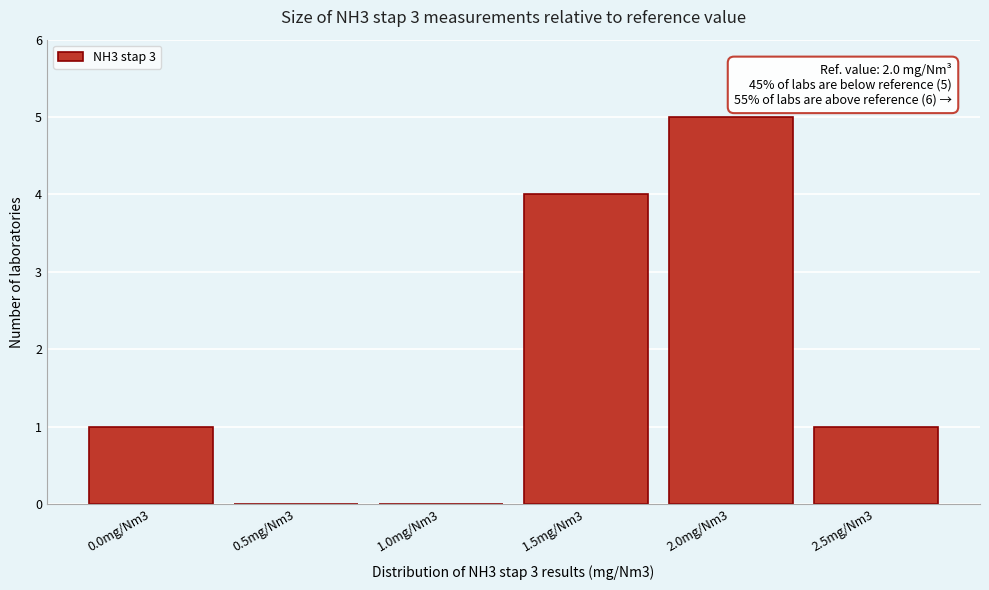

Reading left to right, list all the values displayed in this chart.

0.0mg/Nm3=1	0.5mg/Nm3=0	1.0mg/Nm3=0	1.5mg/Nm3=4	2.0mg/Nm3=5	2.5mg/Nm3=1